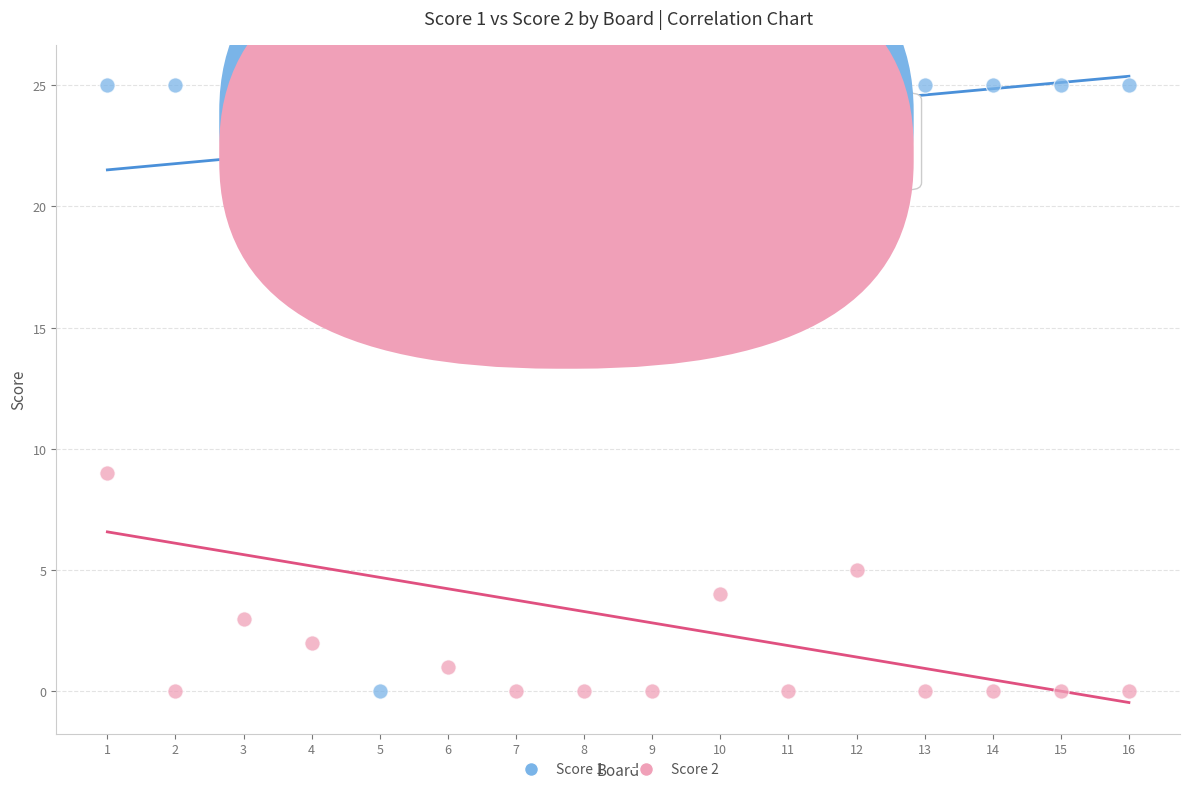

What is the X range (max minus min) for the scatter plot?

15